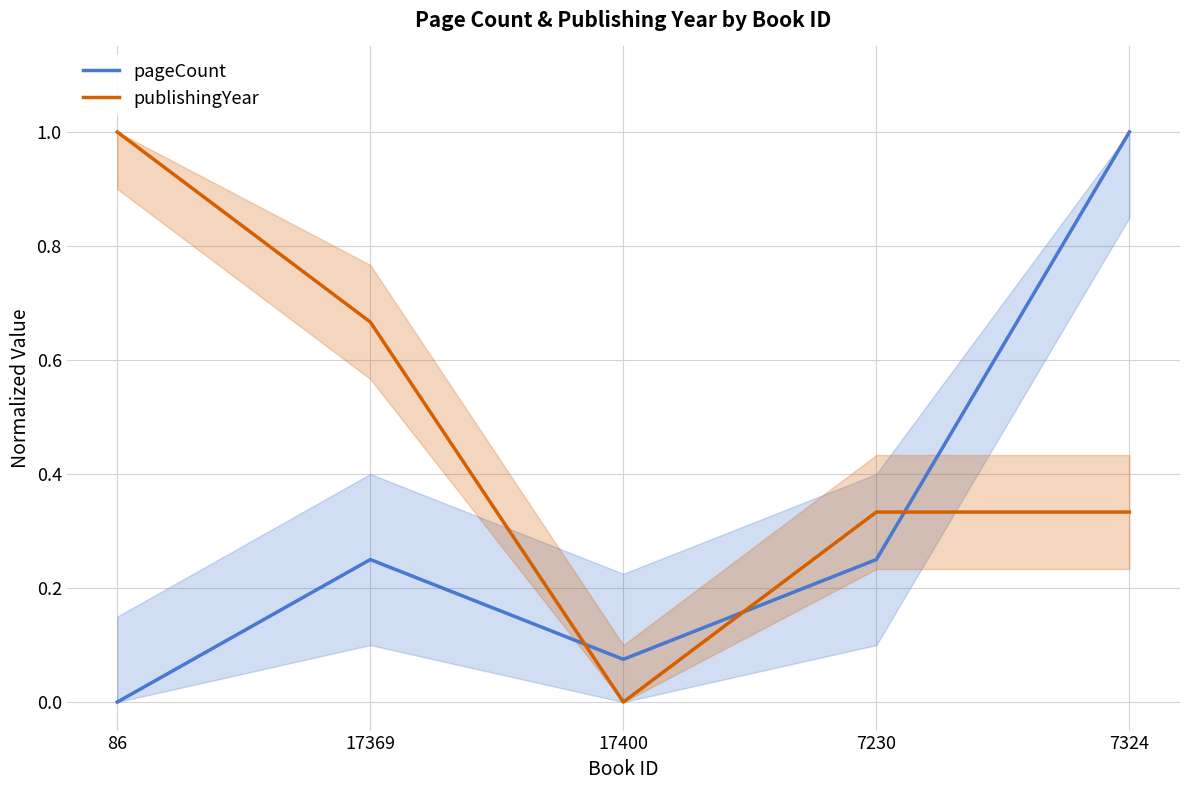

Where is the first local minimum for publishingYear?

17400